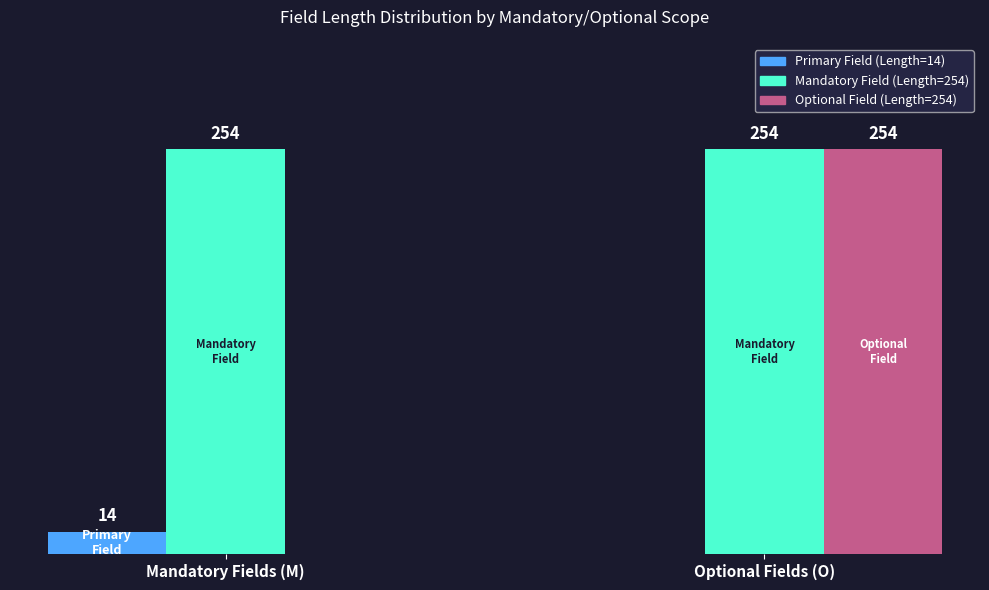

At which category is the sum across all series the highest?

Optional Fields (O)